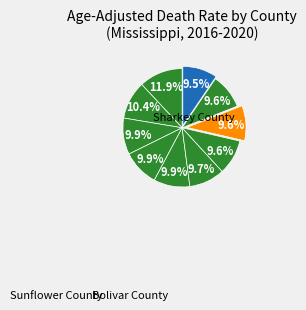

Count the number of slices in the pie.

10